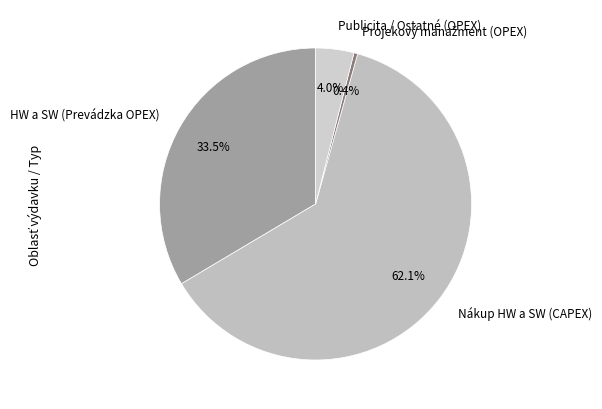

Which slice represents more than half of the pie?

Nákup HW a SW (CAPEX)